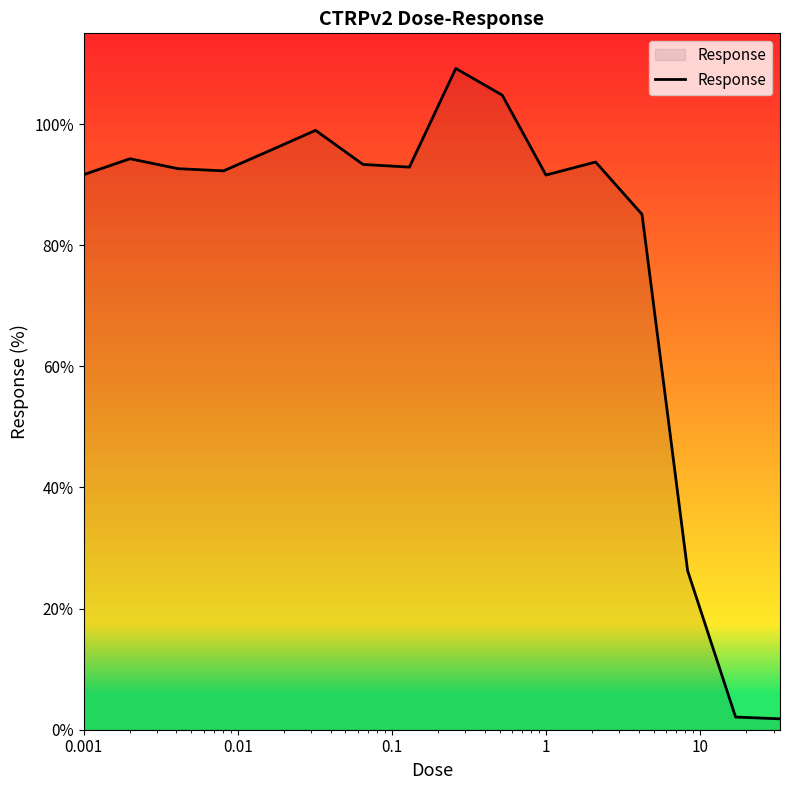

What is the greatest value displayed?

109.2